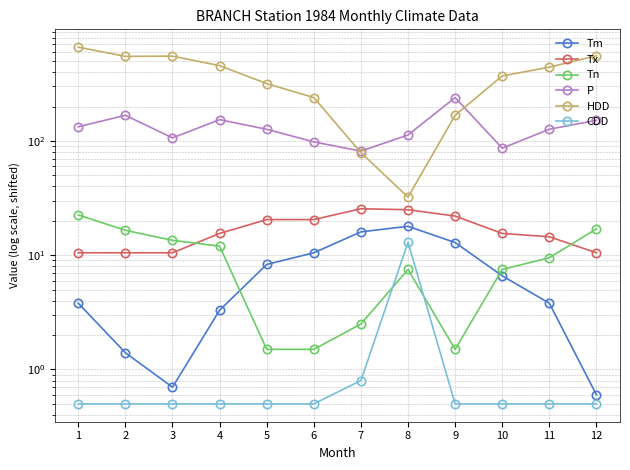

Does the chart have visible grid lines?

Yes